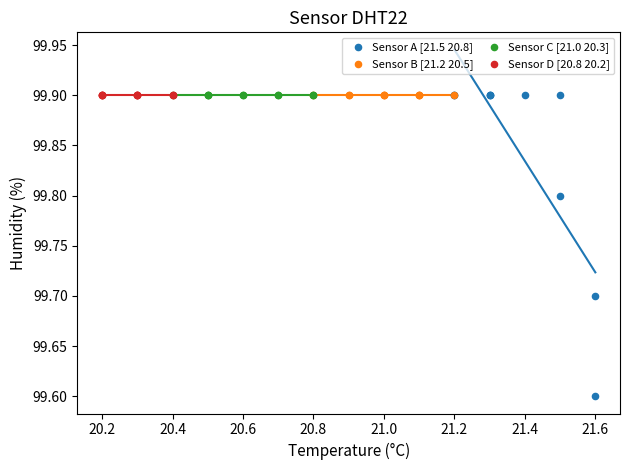

Which series contains the lowest Y value?

Sensor A [21.5 20.8]